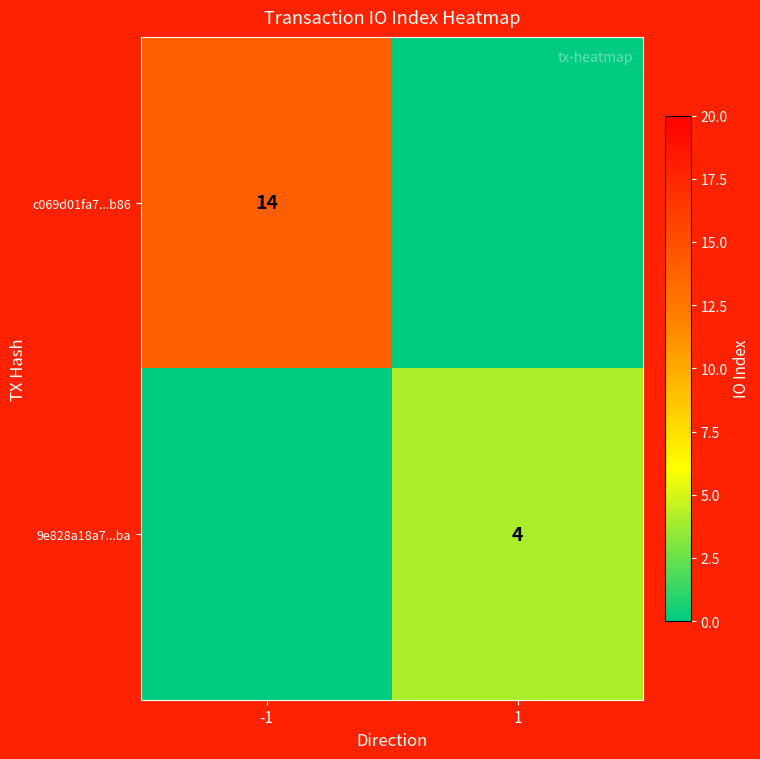

The c069d01fa7...b86 series shows 14 at -1. True or false?

True